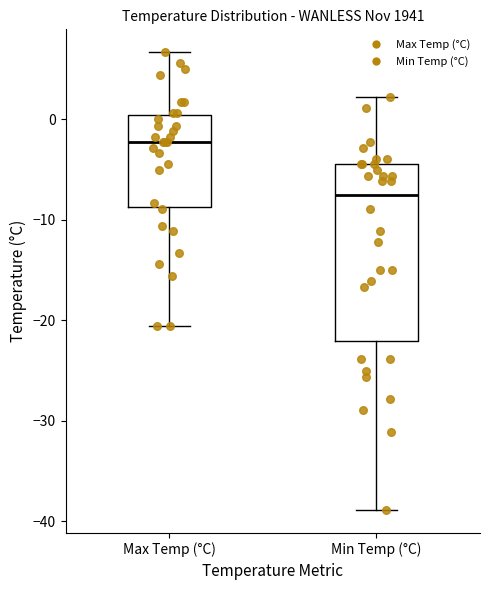

Where does the median line of the box for Min Temp (°C) sit on the y-axis? The values are not printed on the chart, so give them approximately, as read against the axis.

-7